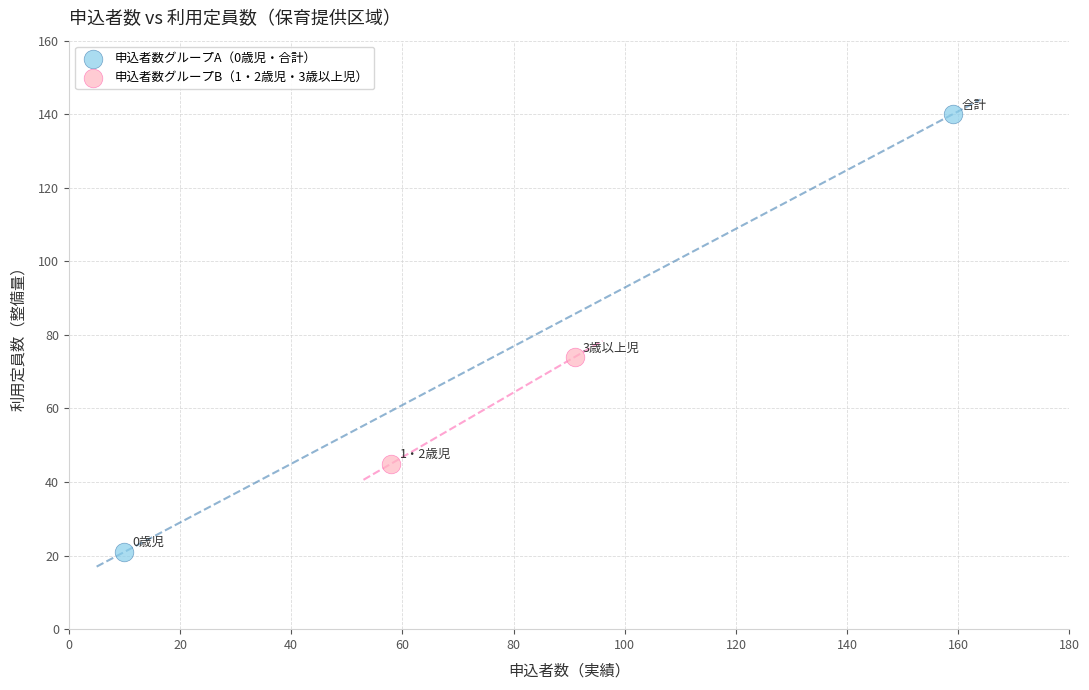

Which series contains the lowest Y value?

申込者数グループA（0歳児・合計）